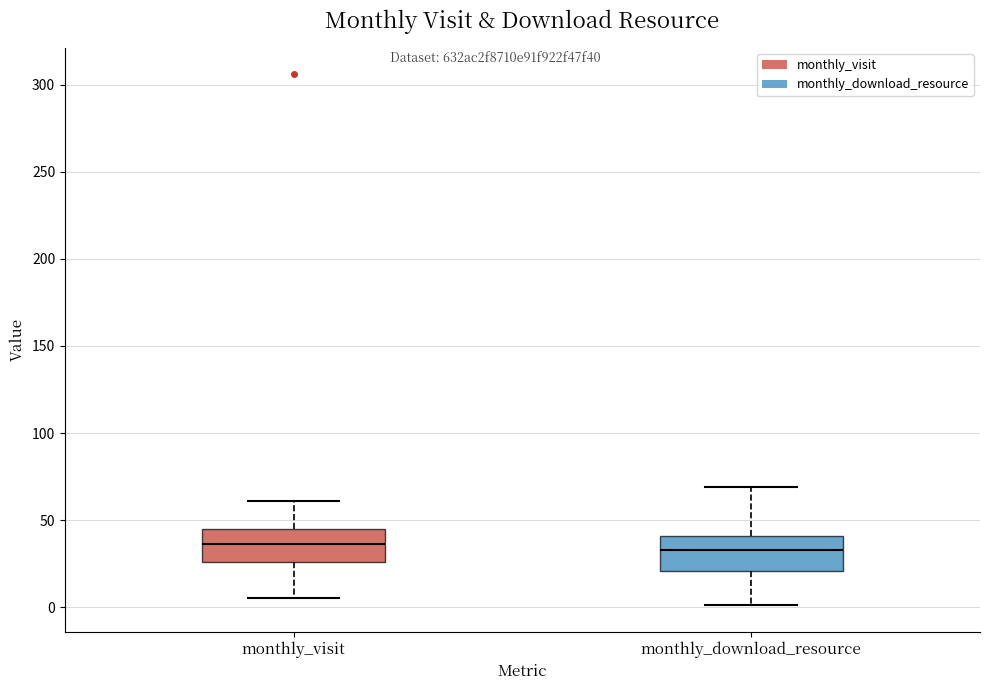

Reading left to right, read every box against the y-axis: the position of its median line, the range the box covers, and the ends of its whiskers. The values are not printed on the chart, so give them approximately, as read against the axis.

monthly_visit: median 35, box 25 to 45, whiskers 5 to 60
monthly_download_resource: median 35, box 20 to 40, whiskers 0 to 70